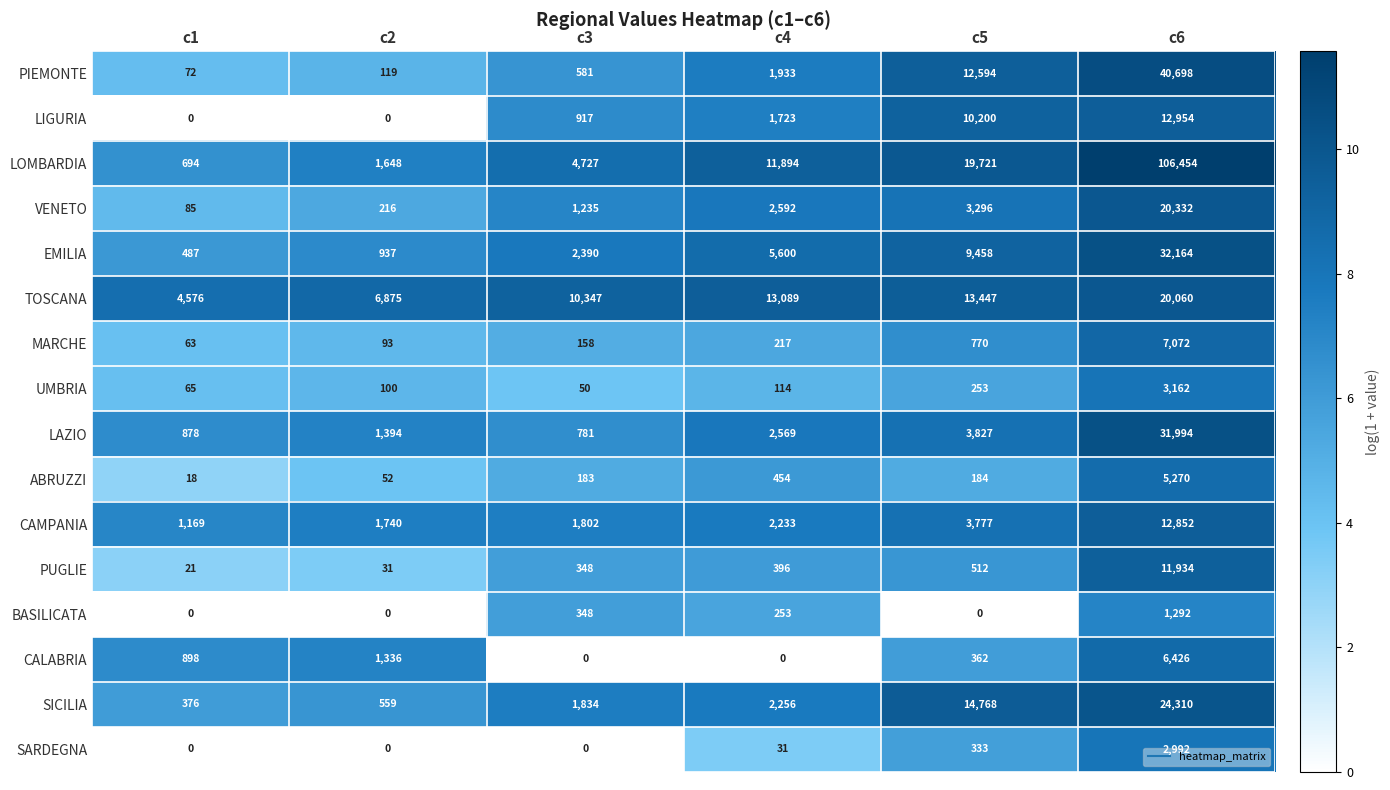

What value does the UMBRIA series have at c5, to the nearest 50?

250